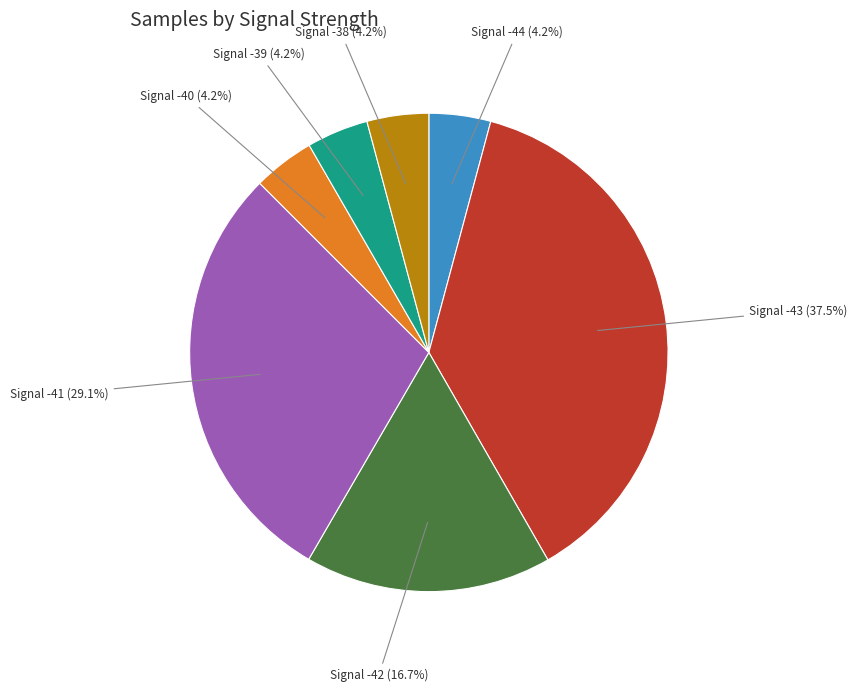

What is the largest slice in the pie chart?

Signal -43